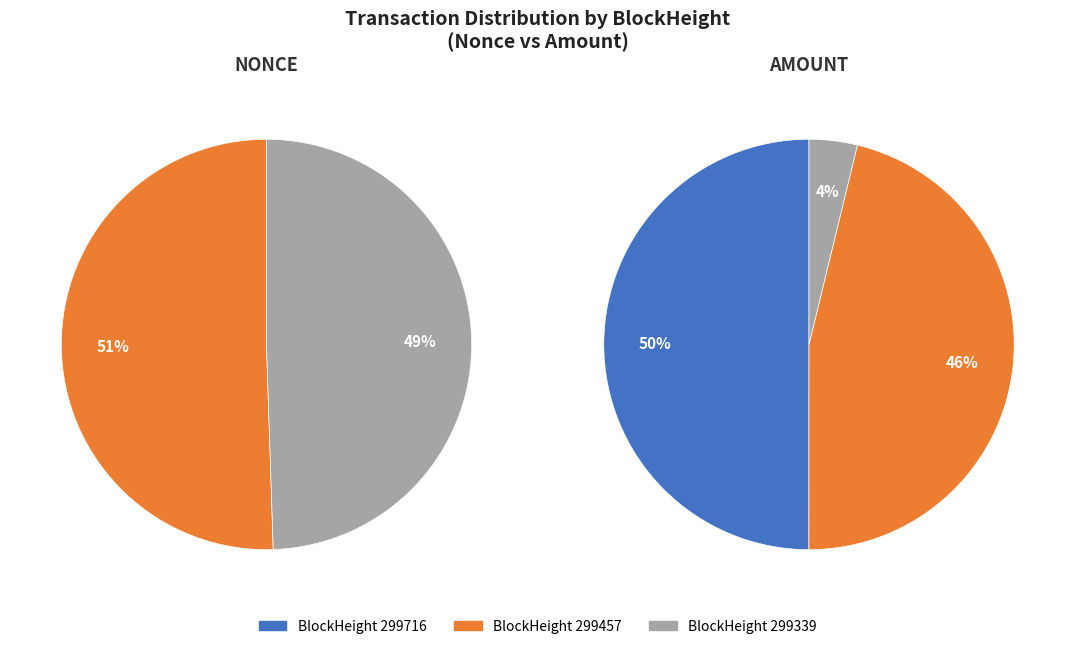

Which slice is the smallest?

299716